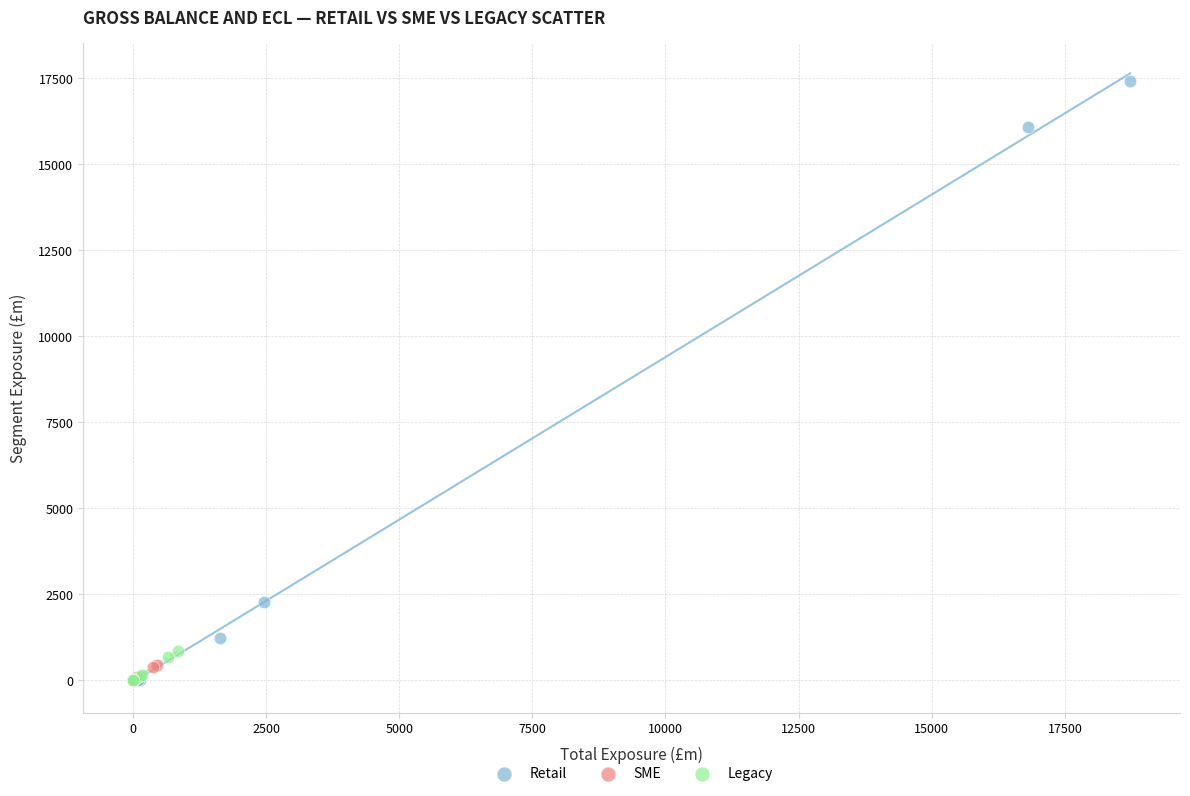

Which series contains the highest Y value?

Retail